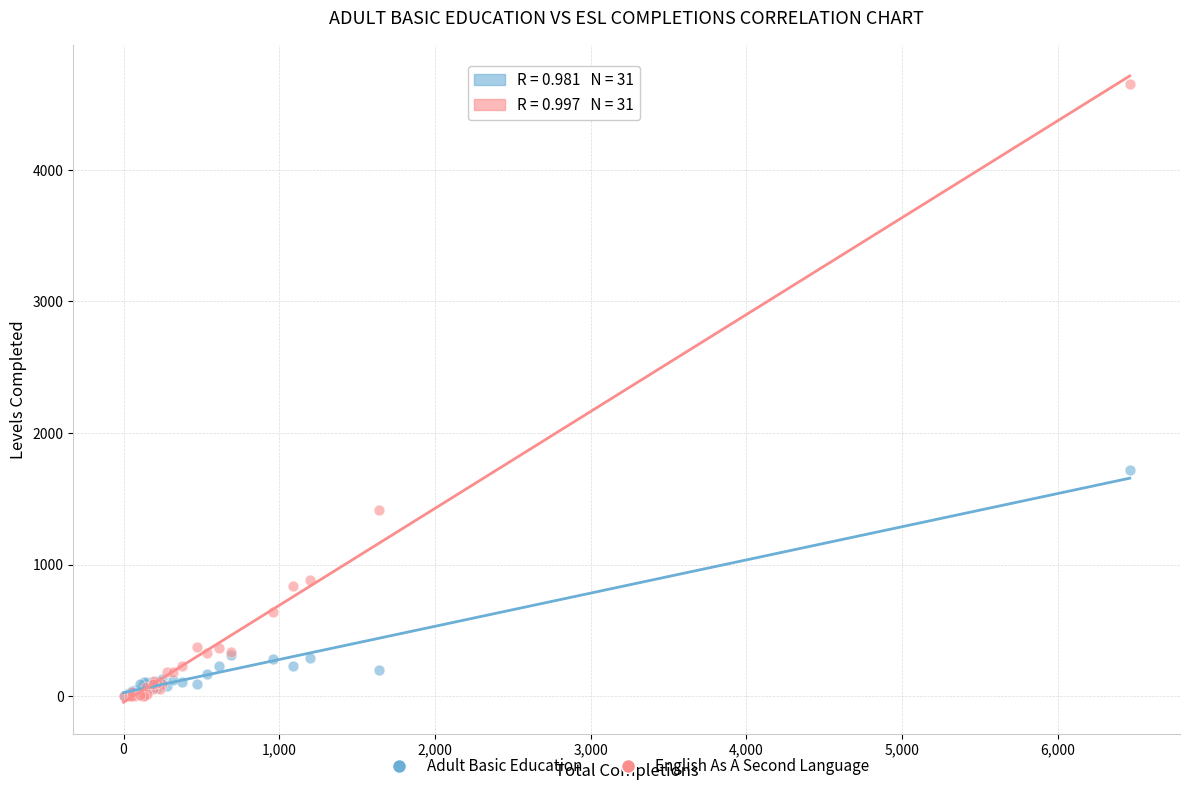

Which series reaches the maximum Y coordinate?

English As A Second Language